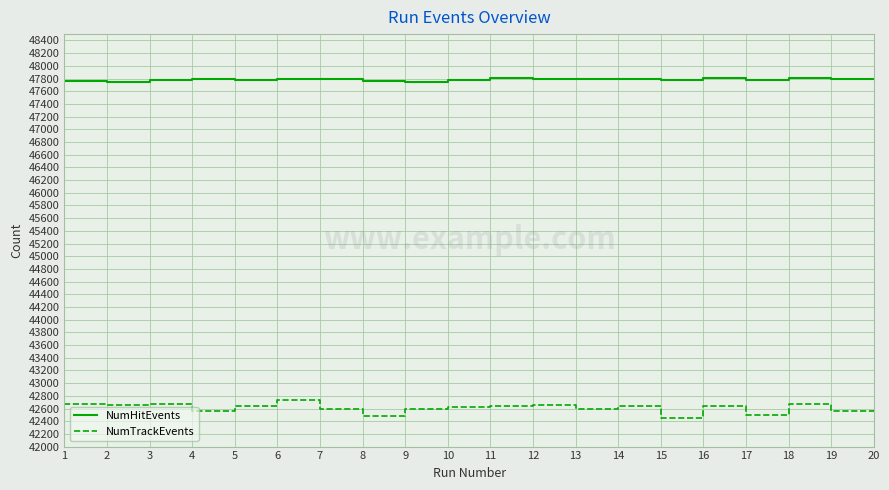

How many values in the NumTrackEvents series are below 42632?

10